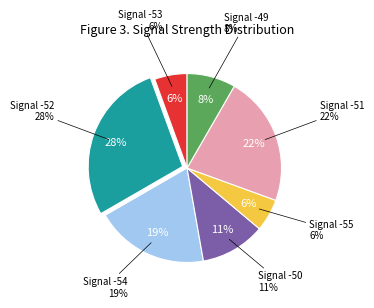

Does -53 account for over 50% of the chart?

No